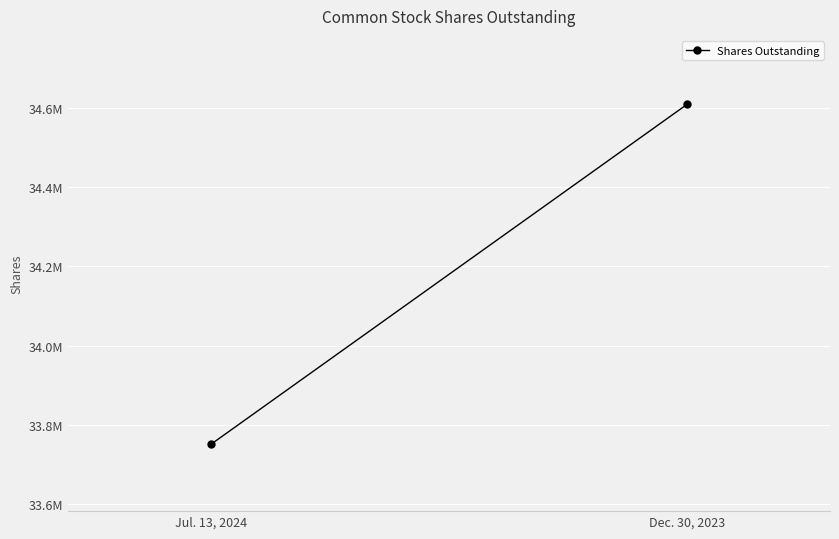

What is the ratio of the value at Dec. 30, 2023 to the value at Jul. 13, 2024?

1.0